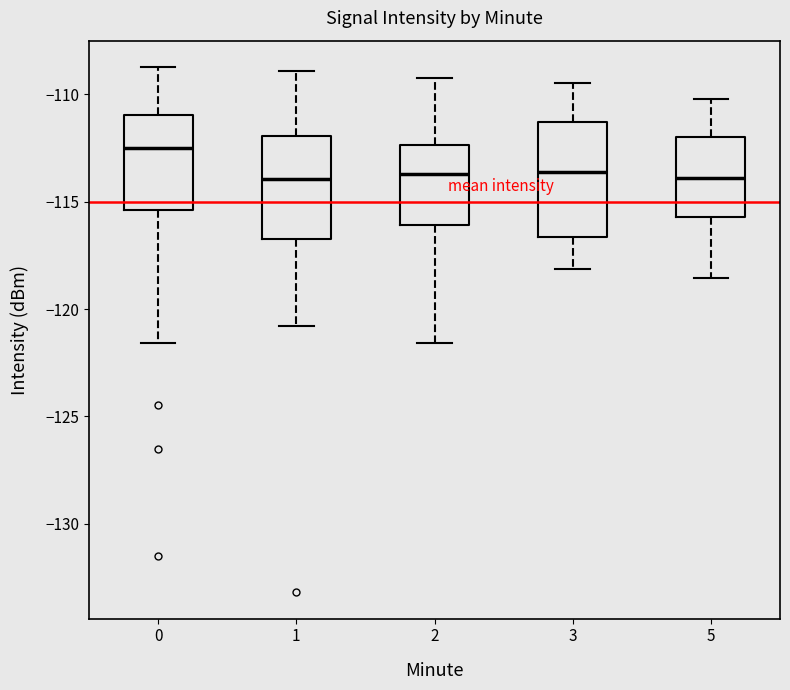

Reading left to right, read every box against the y-axis: the position of its median line, the range the box covers, and the ends of its whiskers. The values are not printed on the chart, so give them approximately, as read against the axis.

0: median -112.5, box -115.5 to -111.0, whiskers -121.5 to -108.5
1: median -114.0, box -116.5 to -112.0, whiskers -121.0 to -109.0
2: median -113.5, box -116.0 to -112.5, whiskers -121.5 to -109.0
3: median -113.5, box -116.5 to -111.5, whiskers -118.0 to -109.5
5: median -114.0, box -115.5 to -112.0, whiskers -118.5 to -110.0